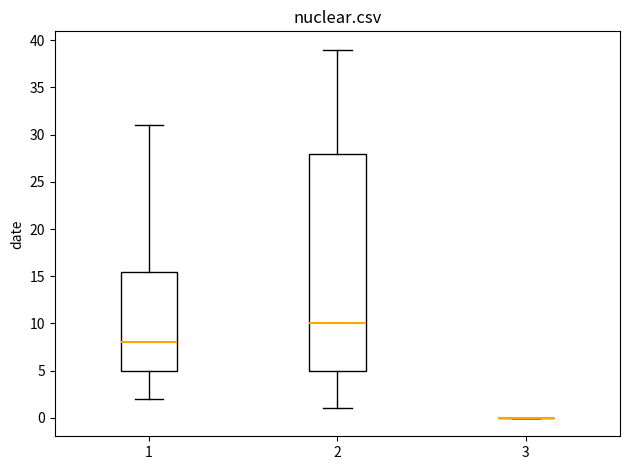

Where does the upper whisker of the box at x = 2 end on the y-axis? The values are not printed on the chart, so give them approximately, as read against the axis.

39.0